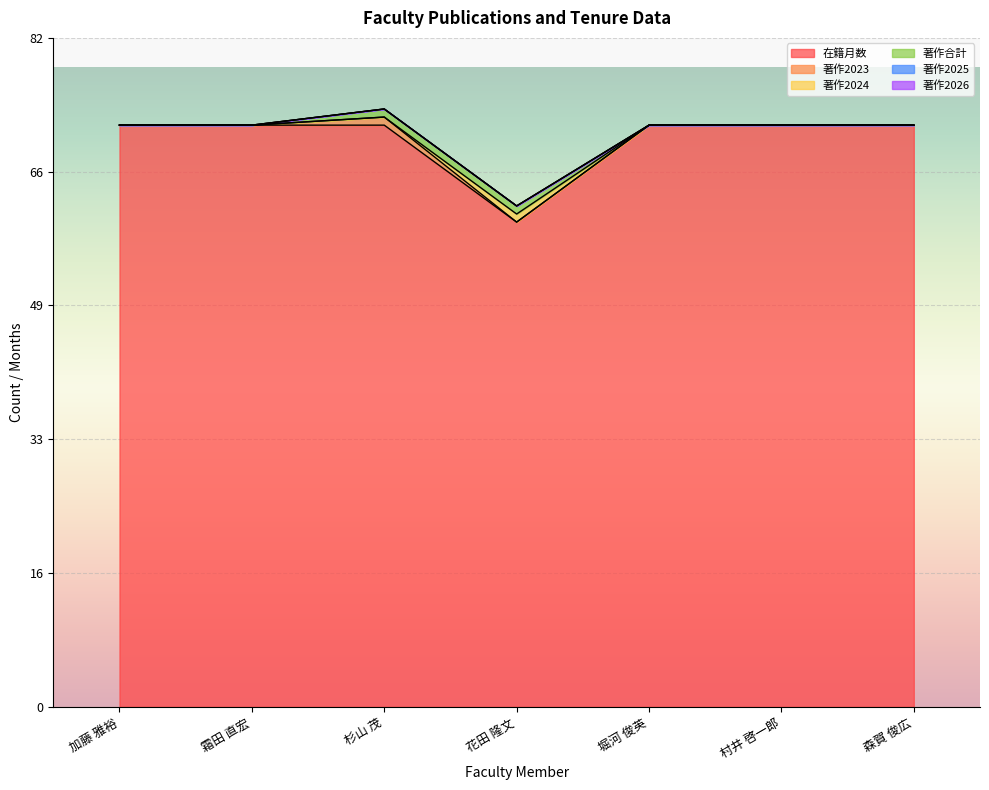

True or false: 著作2025 and 在籍月数 intersect in this chart.

False